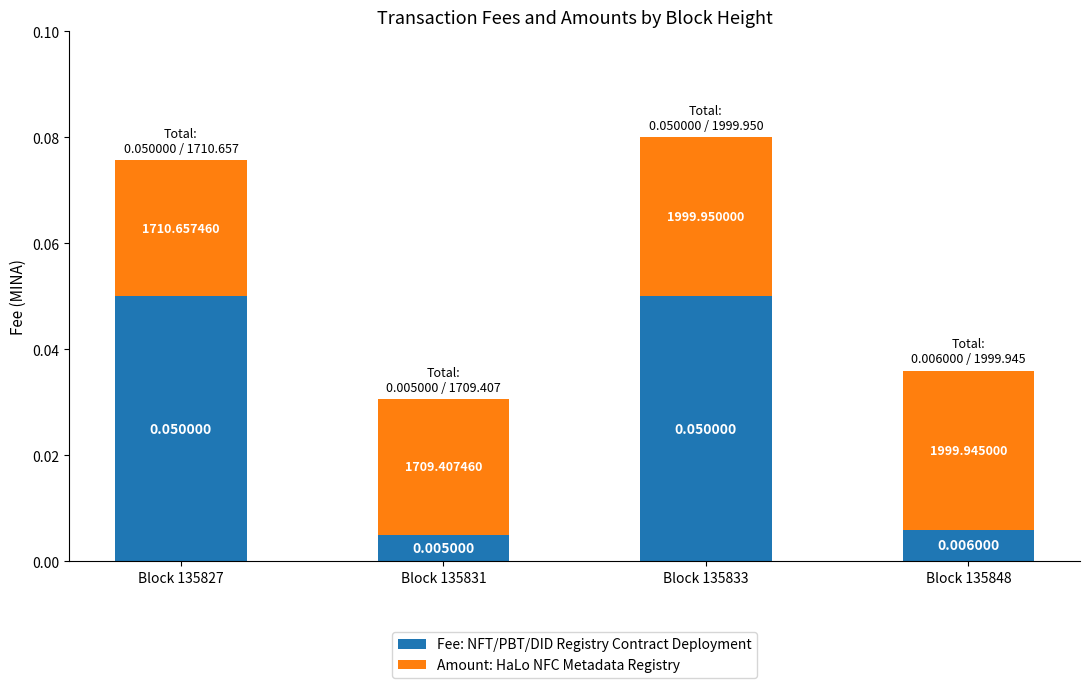

At which category is the sum across all series the highest?

Block 135833